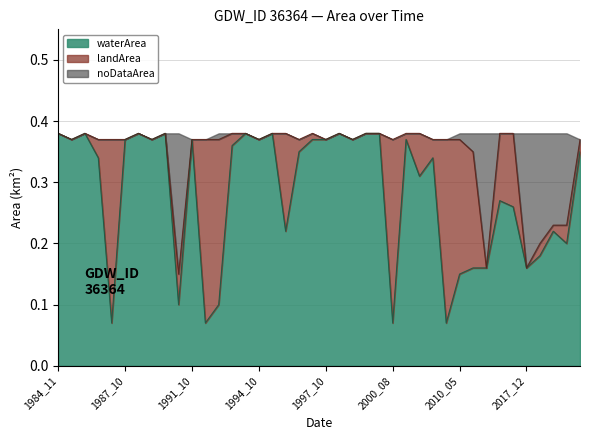

What is the difference between the second highest and second lowest values in the waterArea series?

0.3